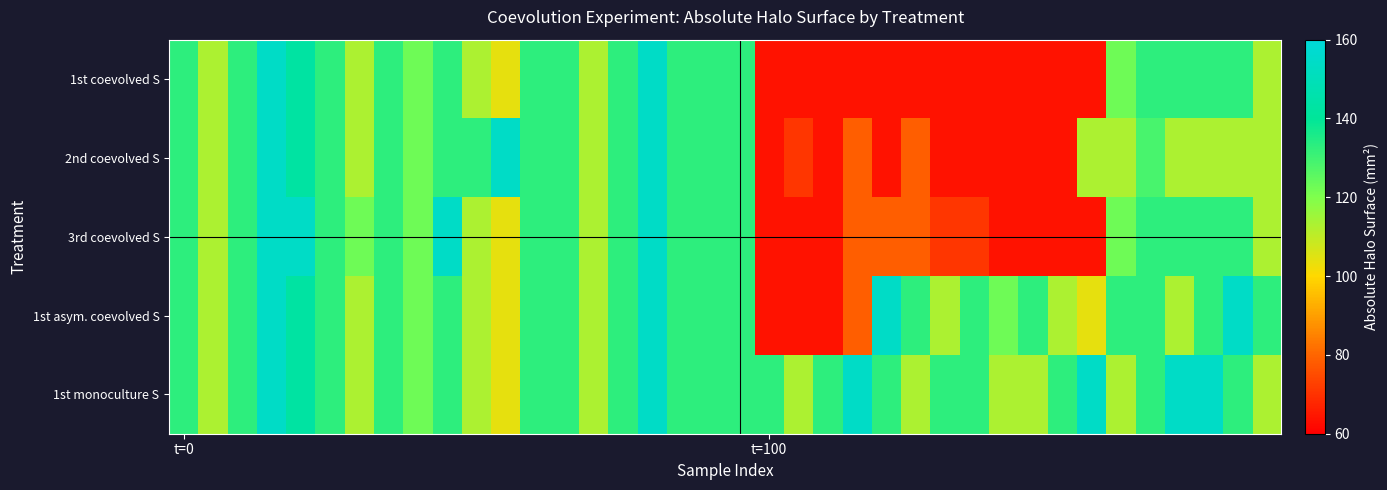

Count the number of categories in the chart.

38